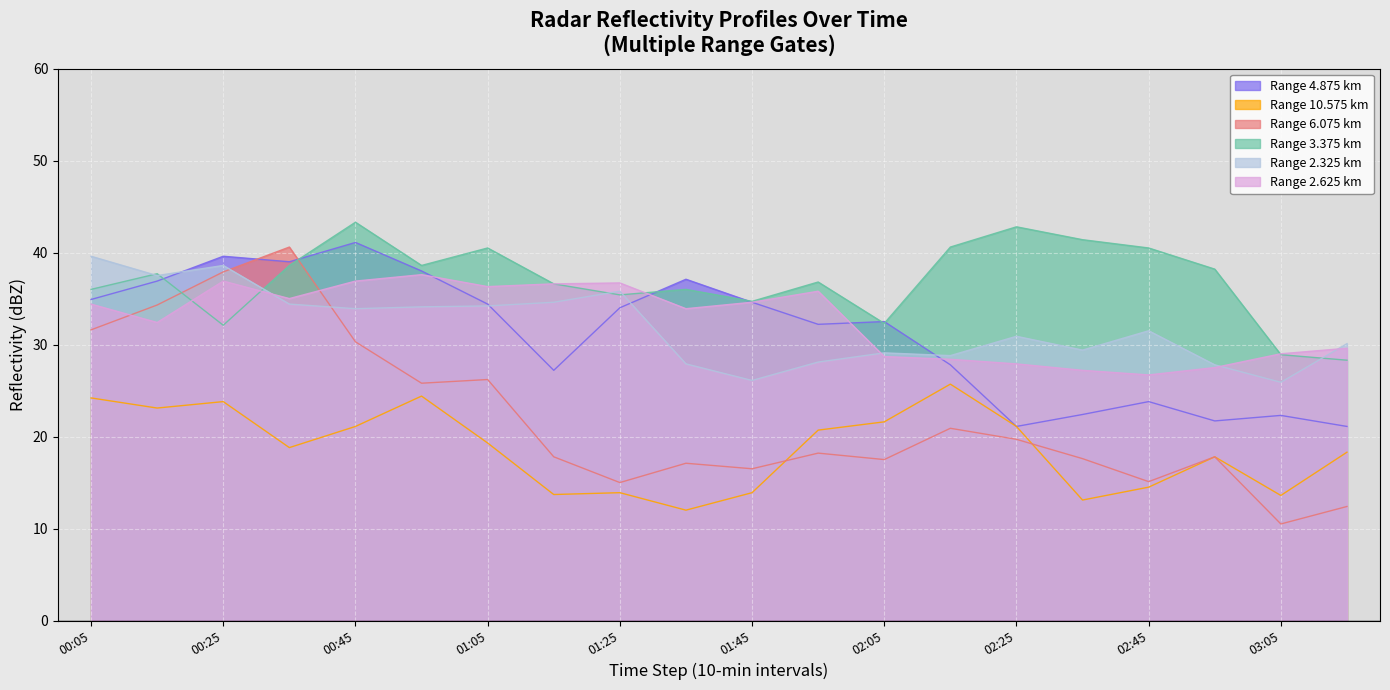

What is the spread (max minus min) of values at 02:05?

15.0